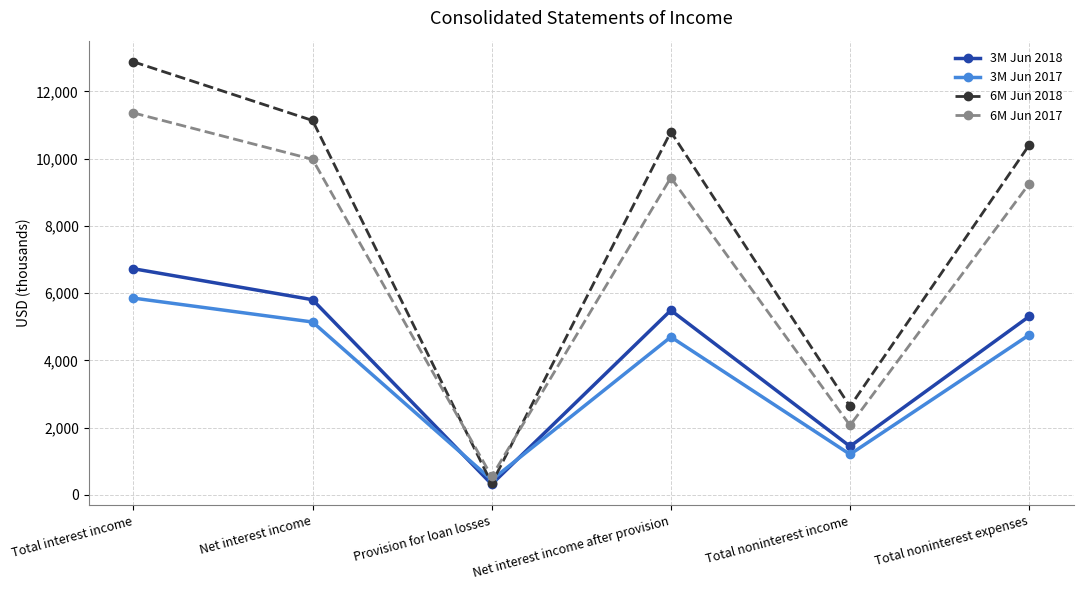

List the labels in order of 6M Jun 2018 value, largest first.

Total interest income, Net interest income, Net interest income after provision, Total noninterest expenses, Total noninterest income, Provision for loan losses